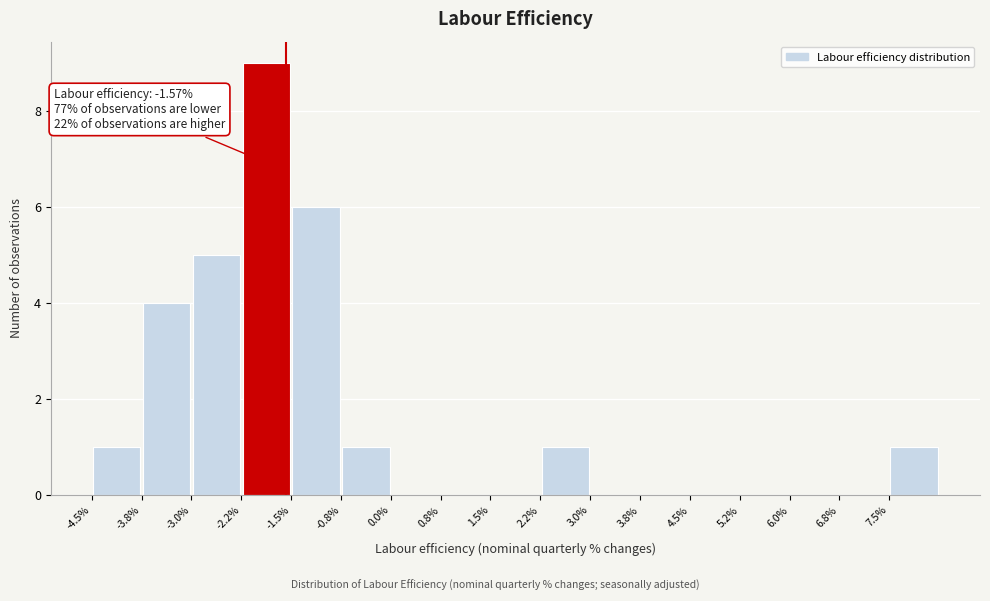

Which range on the x-axis has the tallest bar?

-2.25 to -1.50